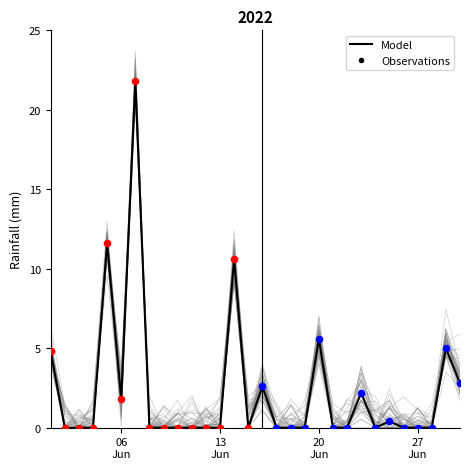

What is the change in value from 2022-06-01 to 2022-06-20?

+0.8